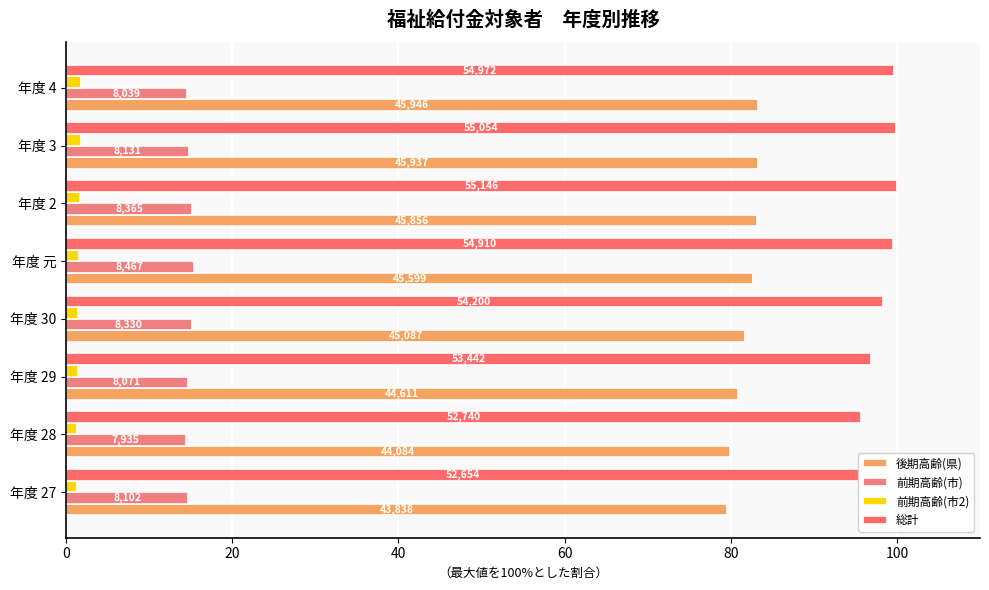

How many groups of bars are there?

8